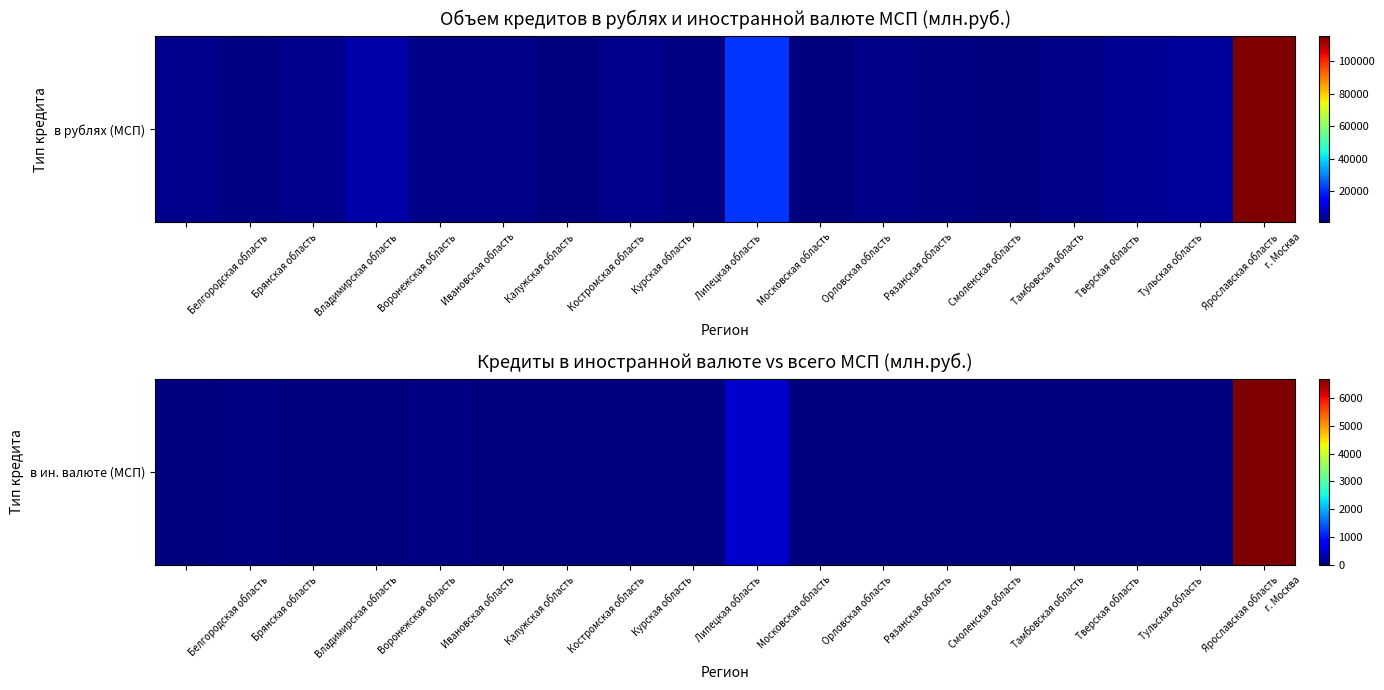

Reading left to right, what are all the values shown in this chart?

Белгородская область=5	Брянская область=42	Владимирская область=0	Воронежская область=0	Ивановская область=33	Калужская область=7	Костромская область=0	Курская область=0	Липецкая область=0	Московская область=462	Орловская область=0	Рязанская область=1	Смоленская область=11	Тамбовская область=0	Тверская область=0	Тульская область=6	Ярославская область=18	г. Москва=6692